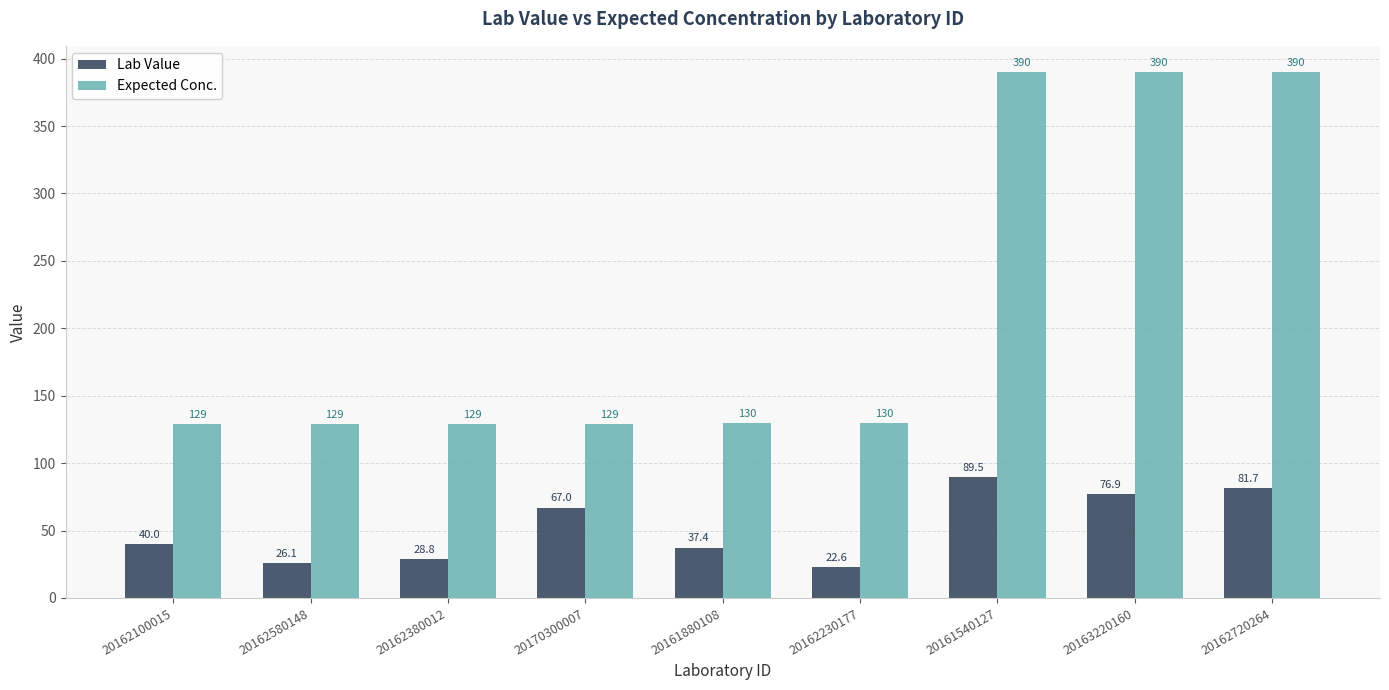

What is the label of the 9th bar from the right?

20162100015